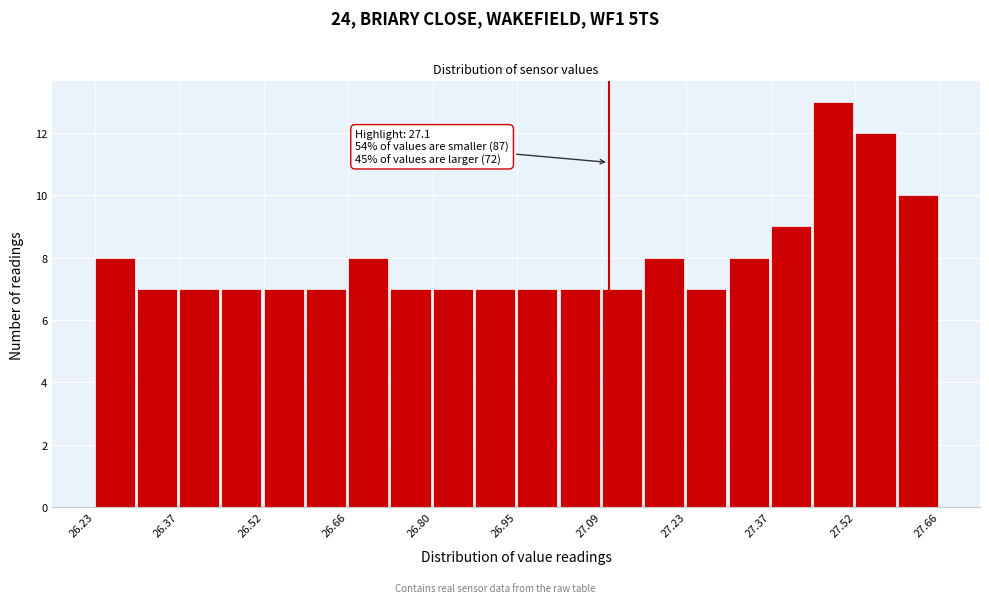

Read against the x-axis, roughly where is the centre of the tallest bar?

27.48